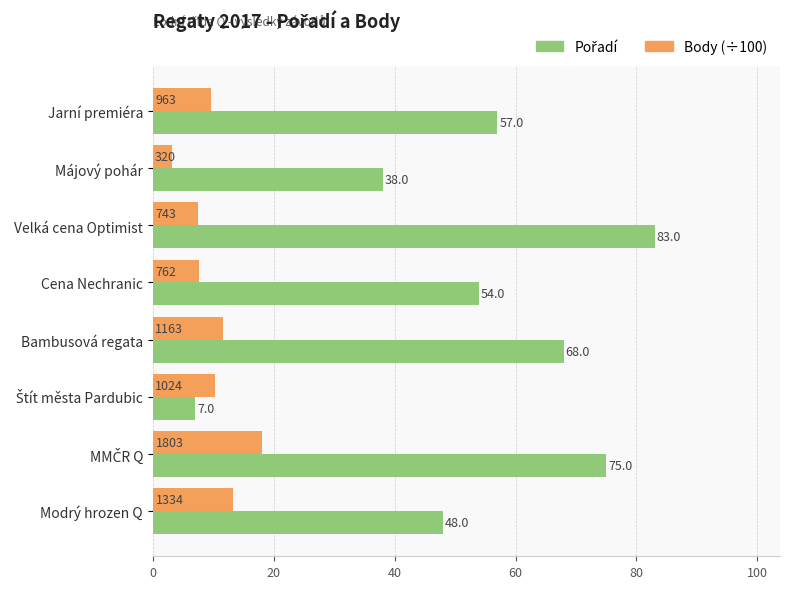

Is it true that Body (÷100) equals 19.5 at Bambusová regata?

False